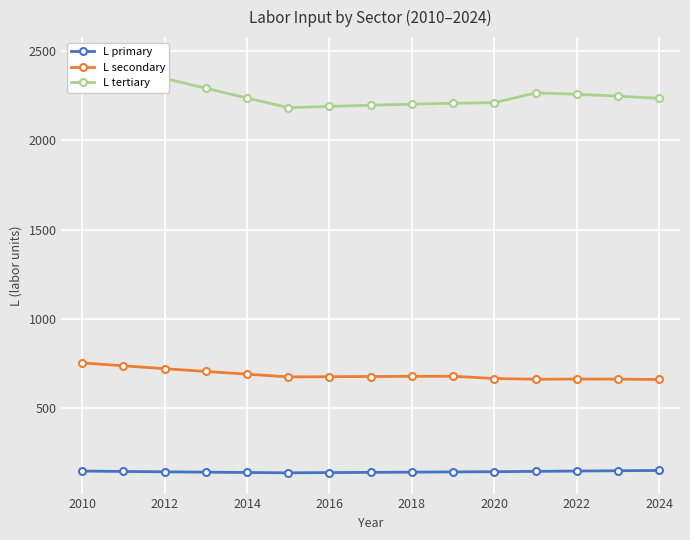

Reading left to right, transcribe all the data shown in this chart.

L primary: 143.2	141.0	139.0	137.0	135.1	133.2	134.6	135.9	137.2	138.4	139.5	141.4	143.2	144.9	146.6
L secondary: 750.9	734.3	718.3	702.8	687.5	672.2	673.3	674.3	675.1	675.6	663.0	658.8	660.0	659.5	657.5
L tertiary: 2464.2	2405.5	2348.8	2293.5	2238.9	2184.5	2191.4	2198.0	2204.0	2209.0	2212.6	2267.3	2259.6	2249.2	2236.4